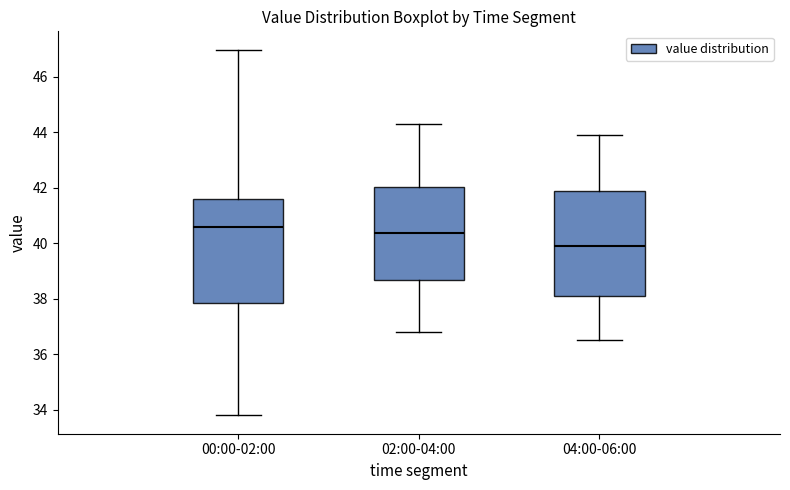

Reading left to right, read every box against the y-axis: the position of its median line, the range the box covers, and the ends of its whiskers. The values are not printed on the chart, so give them approximately, as read against the axis.

00:00-02:00: median 40.6, box 37.8 to 41.6, whiskers 33.8 to 47.0
02:00-04:00: median 40.4, box 38.6 to 42.0, whiskers 36.8 to 44.4
04:00-06:00: median 40.0, box 38.2 to 41.8, whiskers 36.6 to 44.0